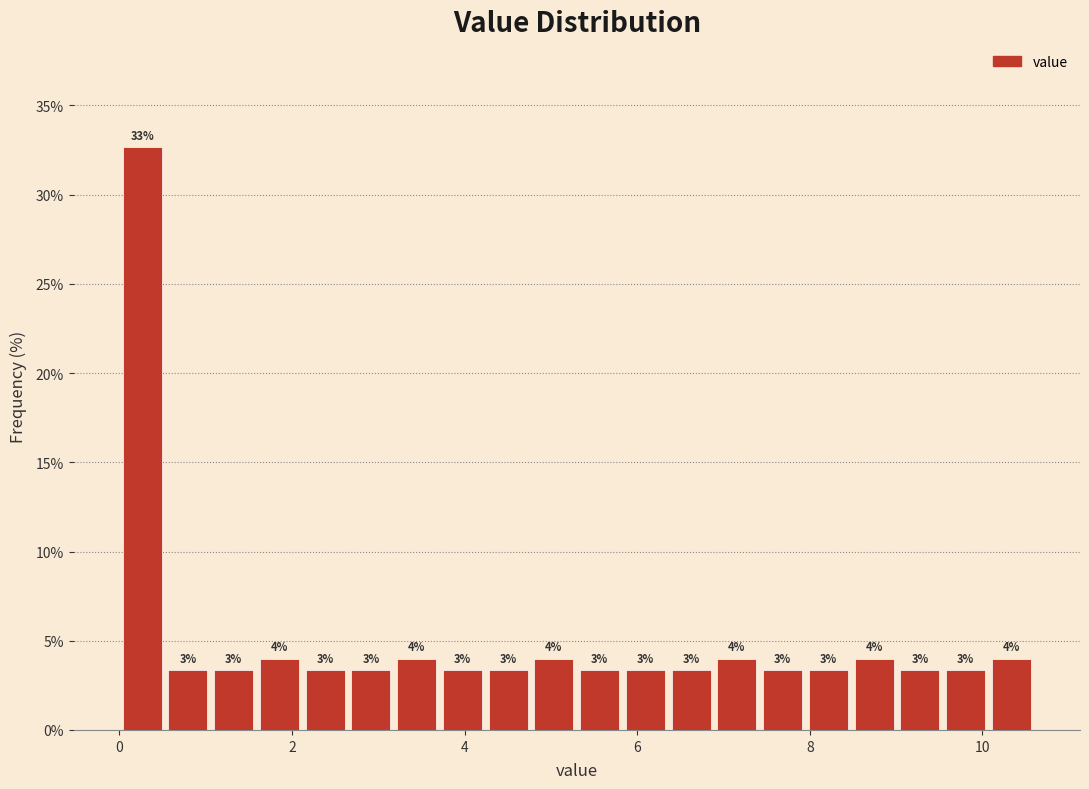

Around what value on the x-axis is the tallest bar? Give the approximate position of its centre, as read against the axis.

0.2